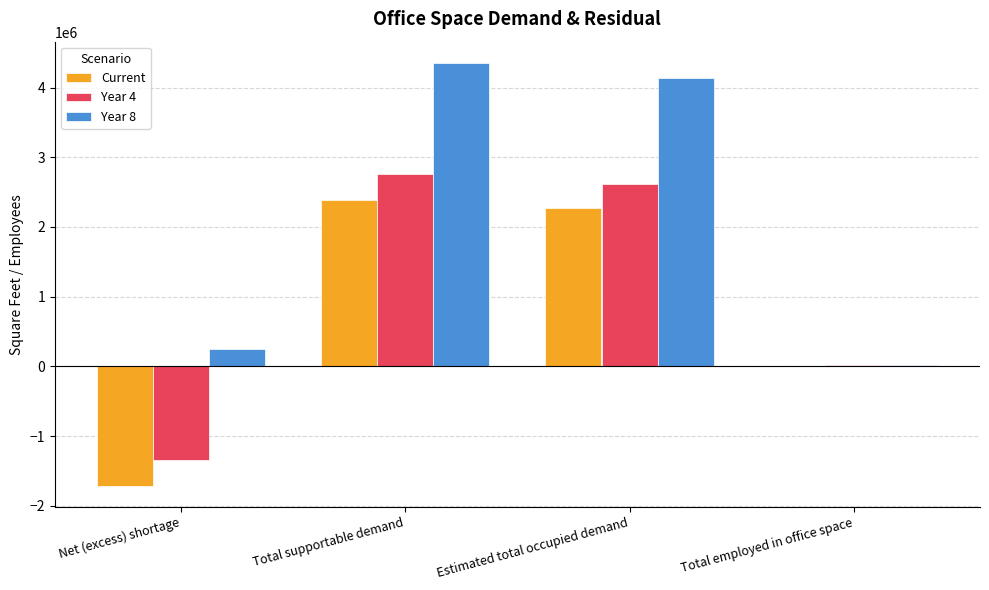

Is the value of Year 8 at Total supportable demand greater than the value of Current at Total supportable demand?

Yes